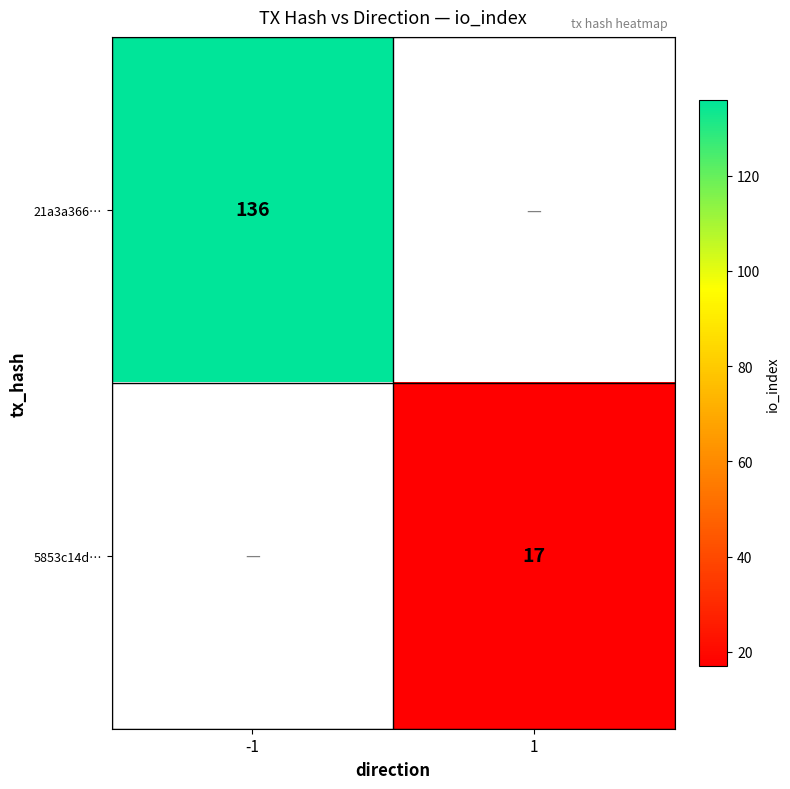

True or false: 5853c14d… has a value of 9 at 1.

False